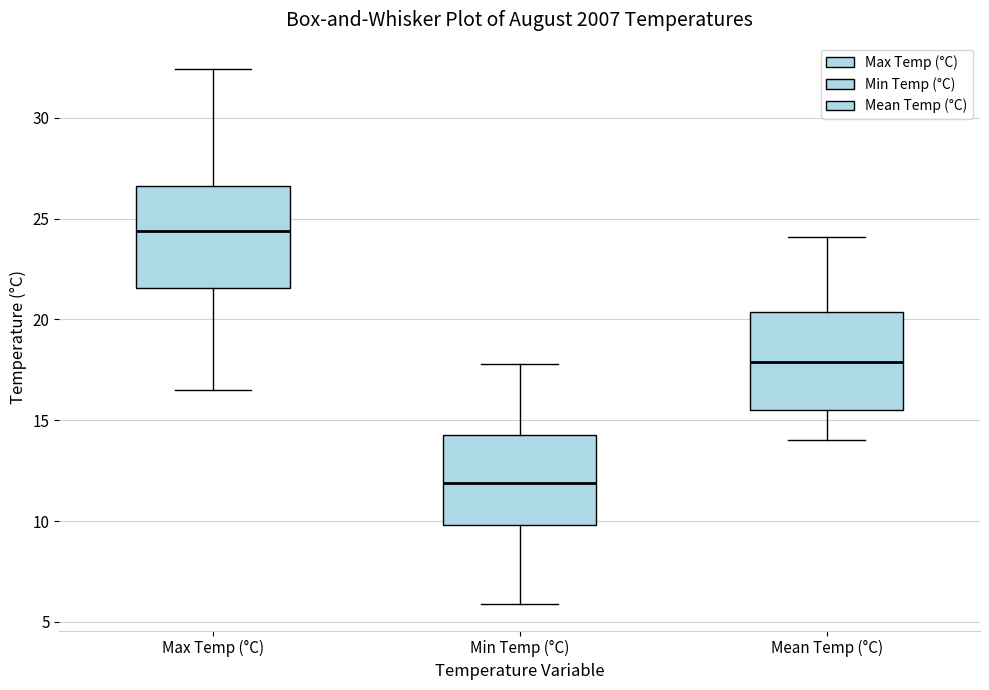

Which box has the lowest median line?

Min Temp (°C)